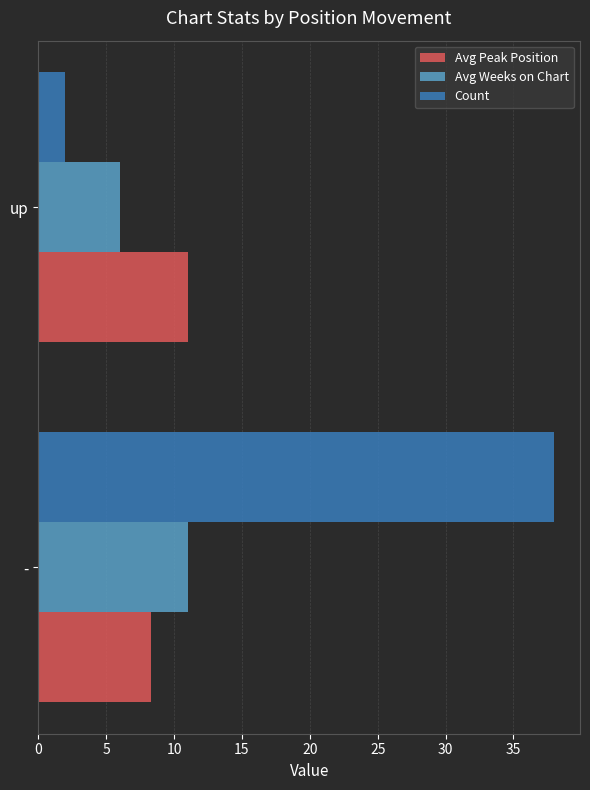

What is the average value of the Avg Weeks on Chart series?

8.5